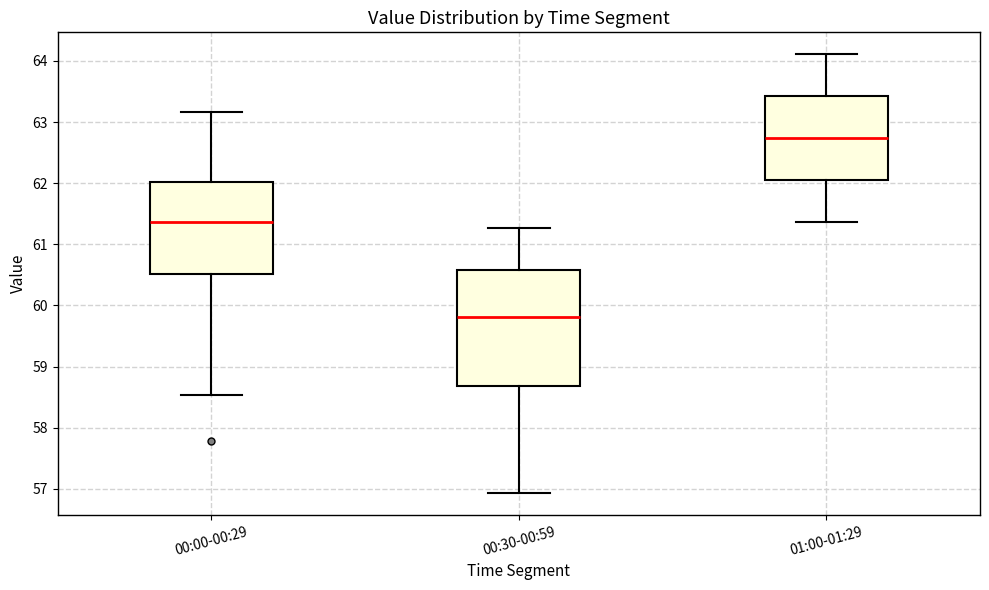

Reading left to right, transcribe this box plot: for each box, give where its median line is, the range the box spans, and where its two whiskers end, as read against the y-axis. The values are not printed on the chart, so give them approximately, as read against the axis.

00:00-00:29: median 61.4, box 60.5 to 62.0, whiskers 58.5 to 63.2
00:30-00:59: median 59.8, box 58.7 to 60.6, whiskers 56.9 to 61.3
01:00-01:29: median 62.7, box 62.0 to 63.4, whiskers 61.4 to 64.1